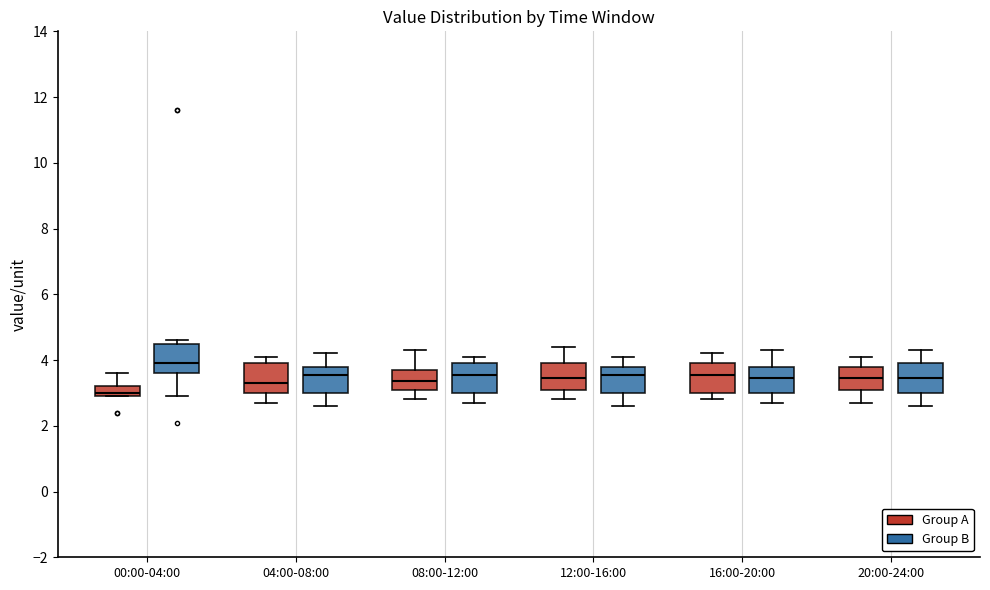

Where does the upper whisker of the box for 08:00-12:00 (Group A) end on the y-axis? The values are not printed on the chart, so give them approximately, as read against the axis.

4.4